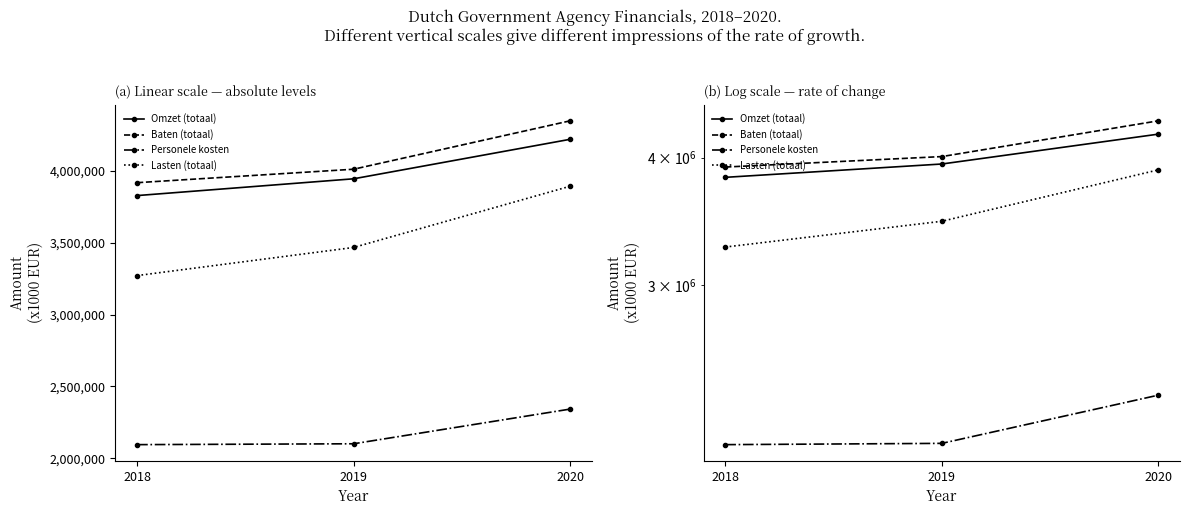

Reading right to left, extract all data points from this chart.

Omzet (totaal): 2020=4218147	2019=3943641	2018=3827017
Baten (totaal): 2020=4346617	2019=4010223	2018=3916649
Personele kosten: 2020=2343053	2019=2101936	2018=2095895
Lasten (totaal): 2020=3892060	2019=3466399	2018=3270923